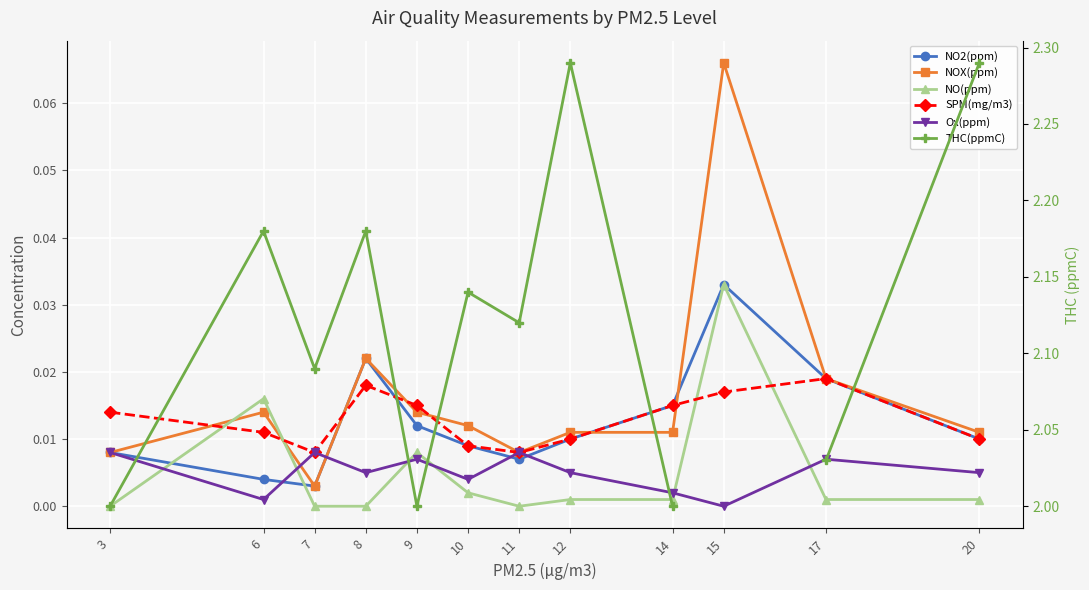

What is the sum of all Ox(ppm) values?

0.1